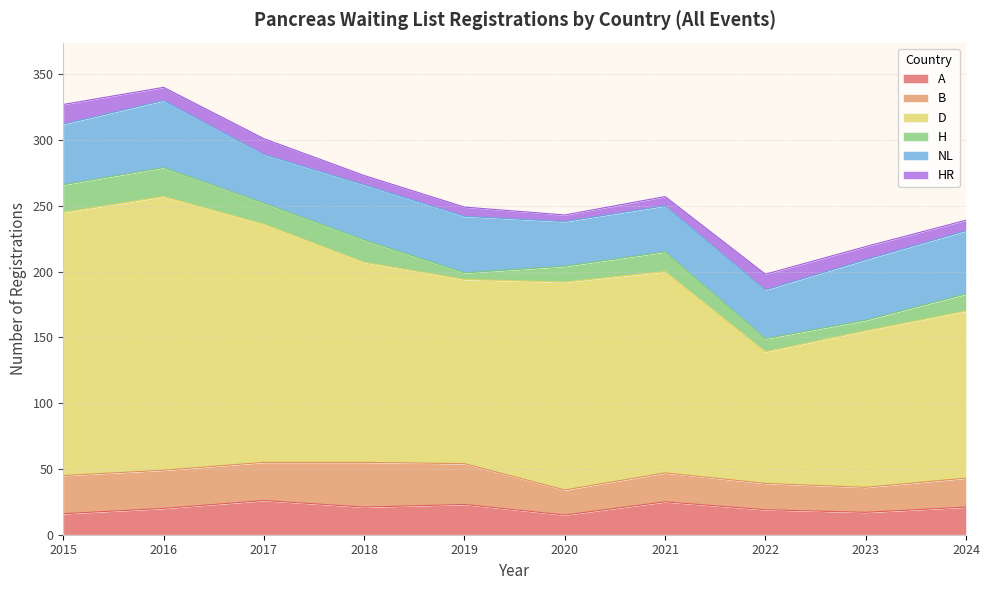

What is the difference between the NL values at 2022 and 2019?

6